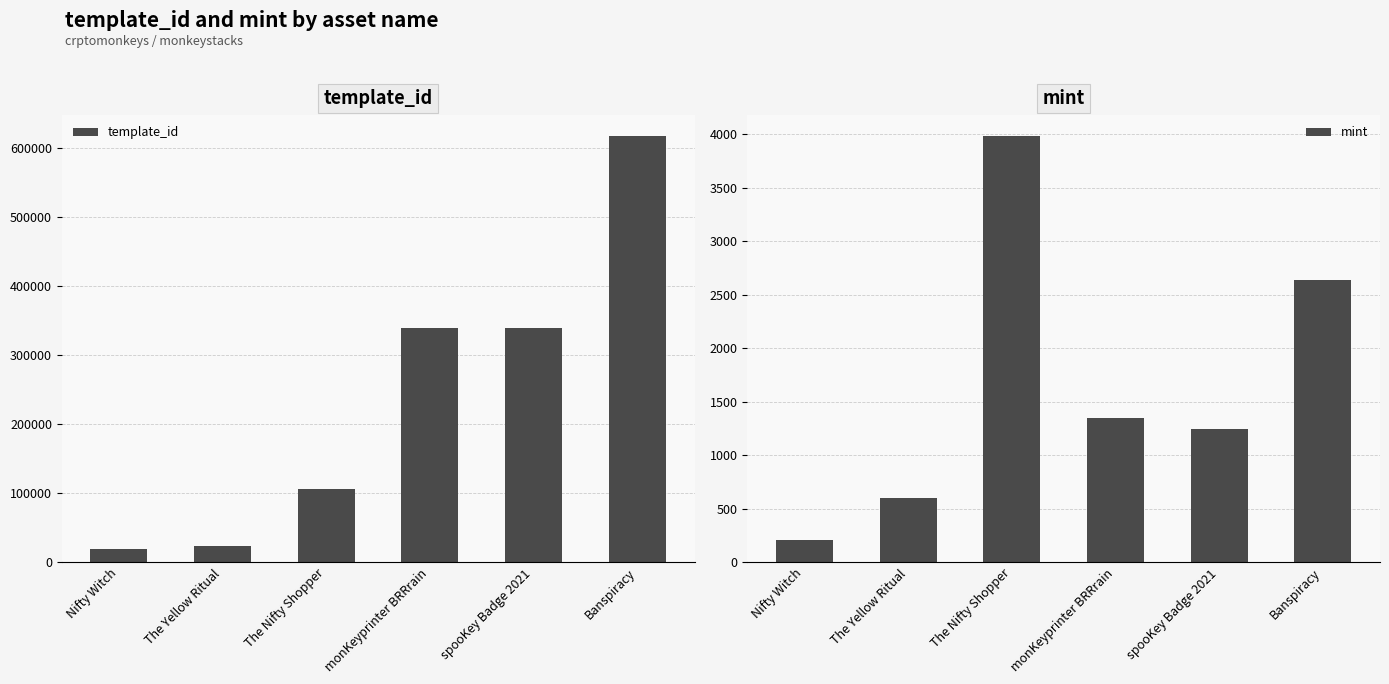

Which series has the widest spread of values?

template_id